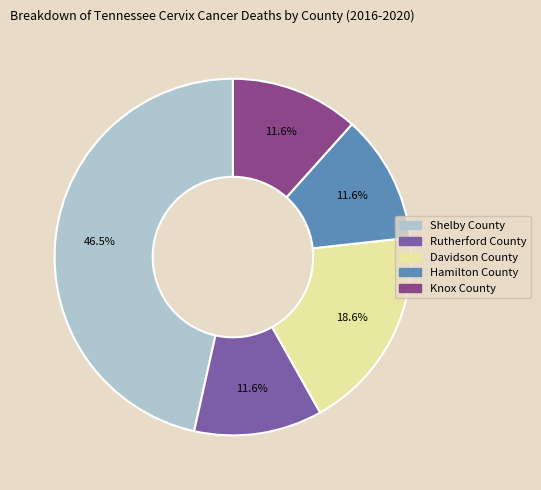

Combined, do Knox County and Rutherford County account for over 50%?

No